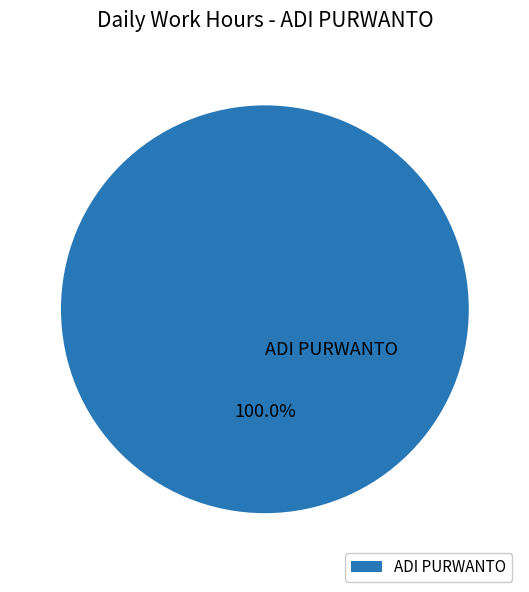

Rank the categories by value from highest to lowest.

ADI PURWANTO